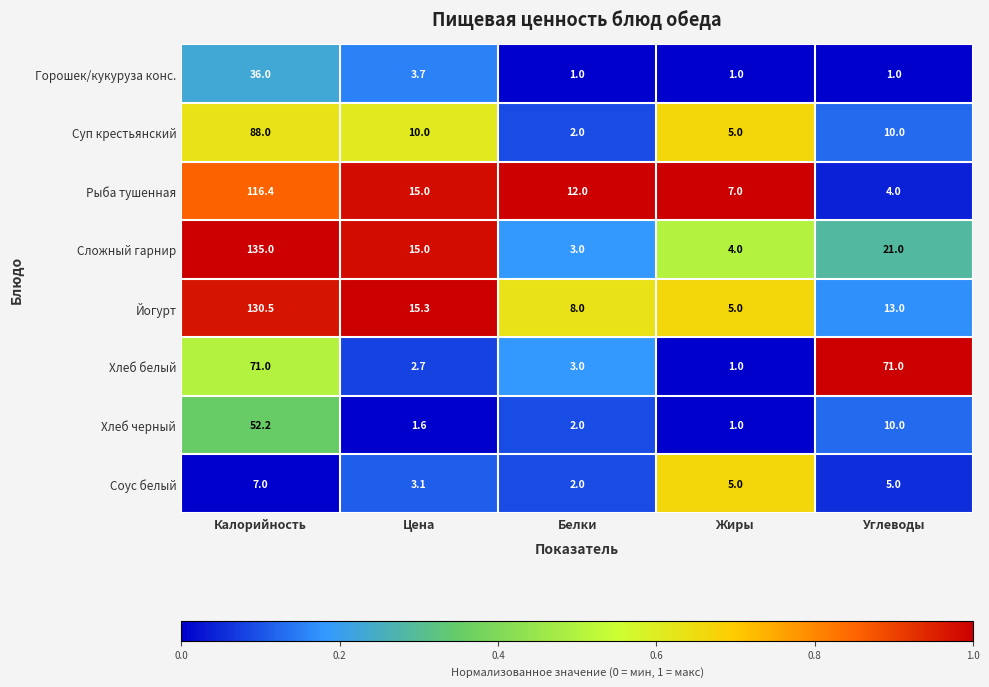

Count the number of data series in this chart.

8